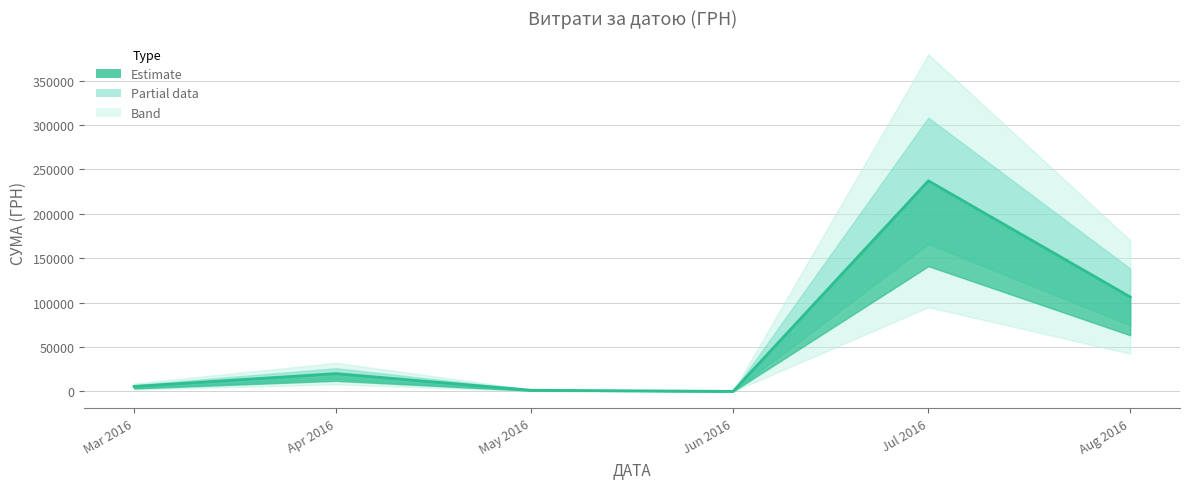

Does the chart display data point markers on the line(s)?

No